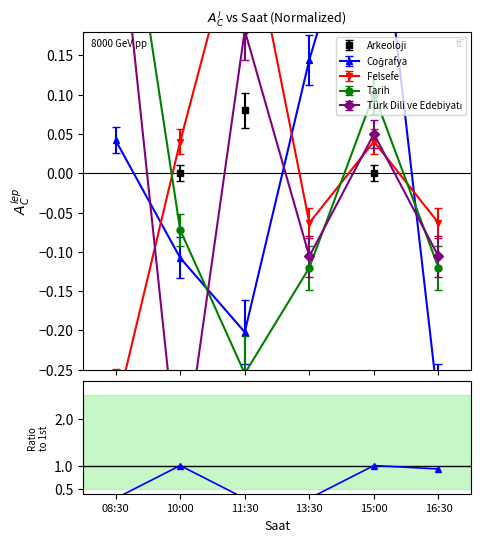

True or false: there are more than 1 points higher than both neighbors.

True